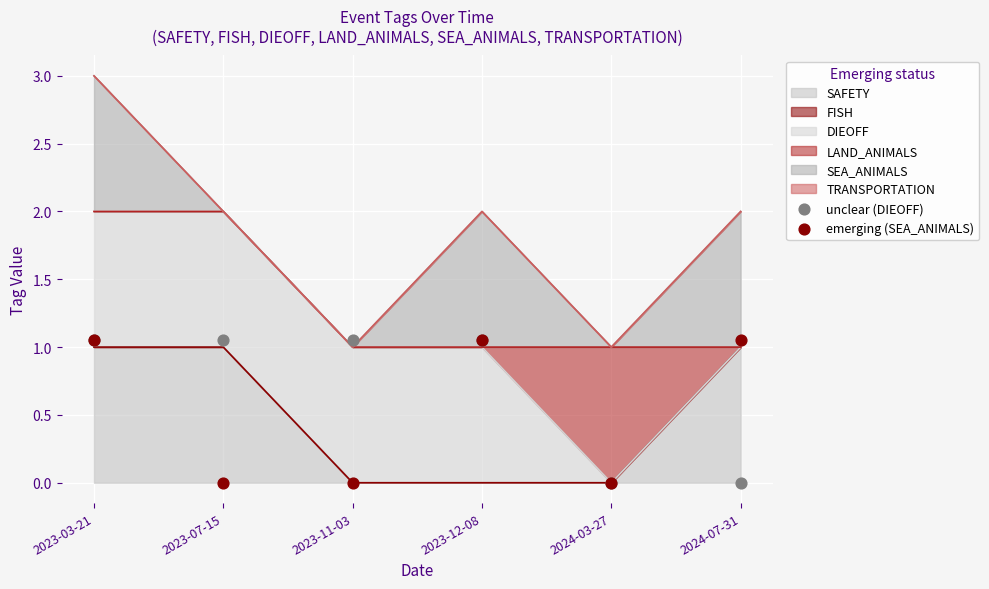

Which series contains the lowest Y value?

unclear (DIEOFF)